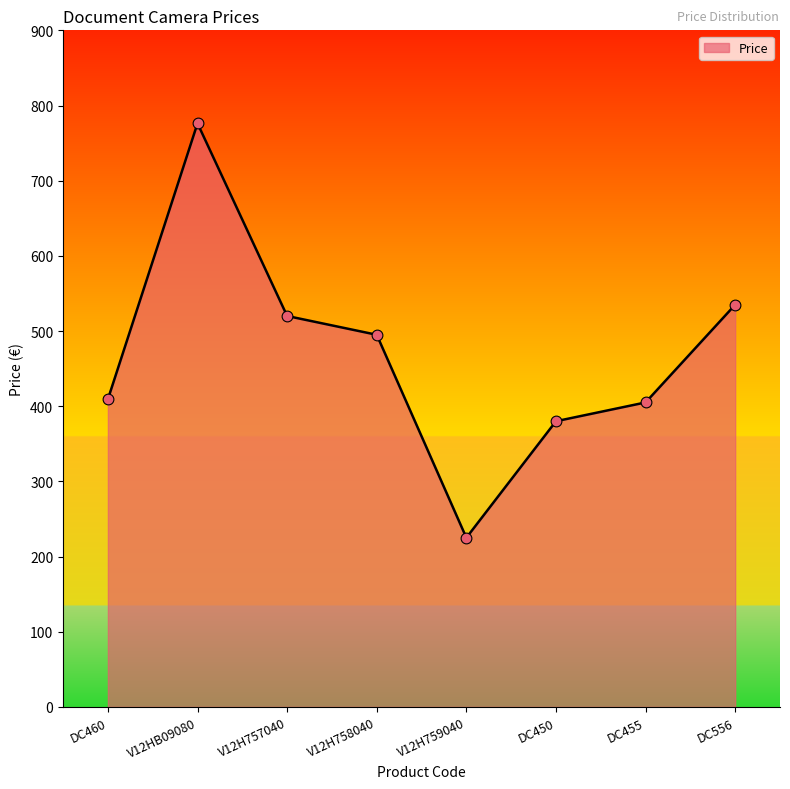

Which has a higher value, DC460 or V12H757040?

V12H757040